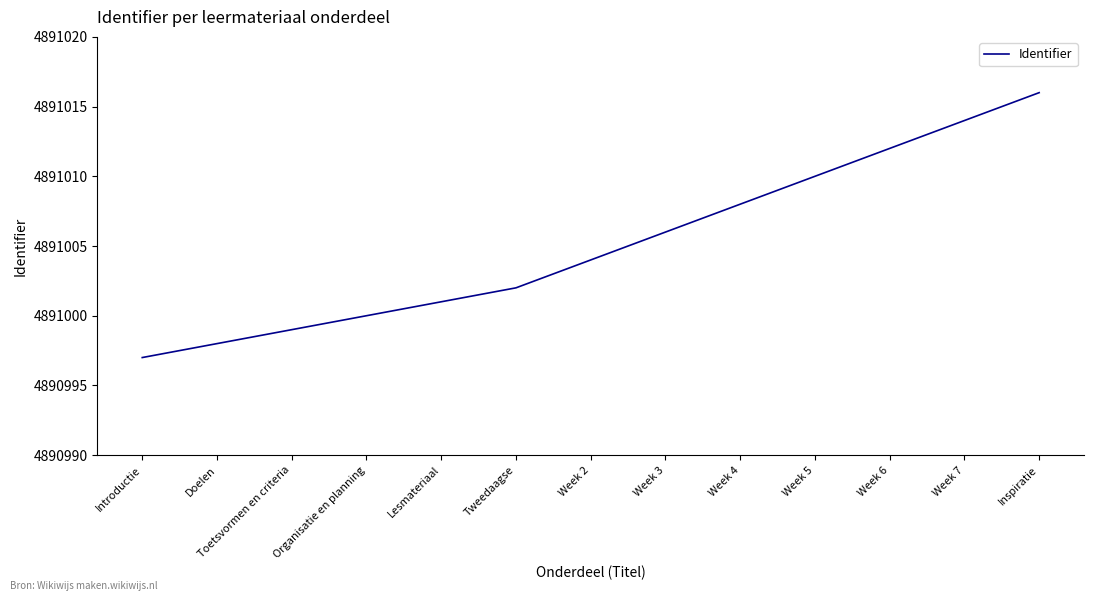

True or false: the data shows 4891006 at Week 3.

True